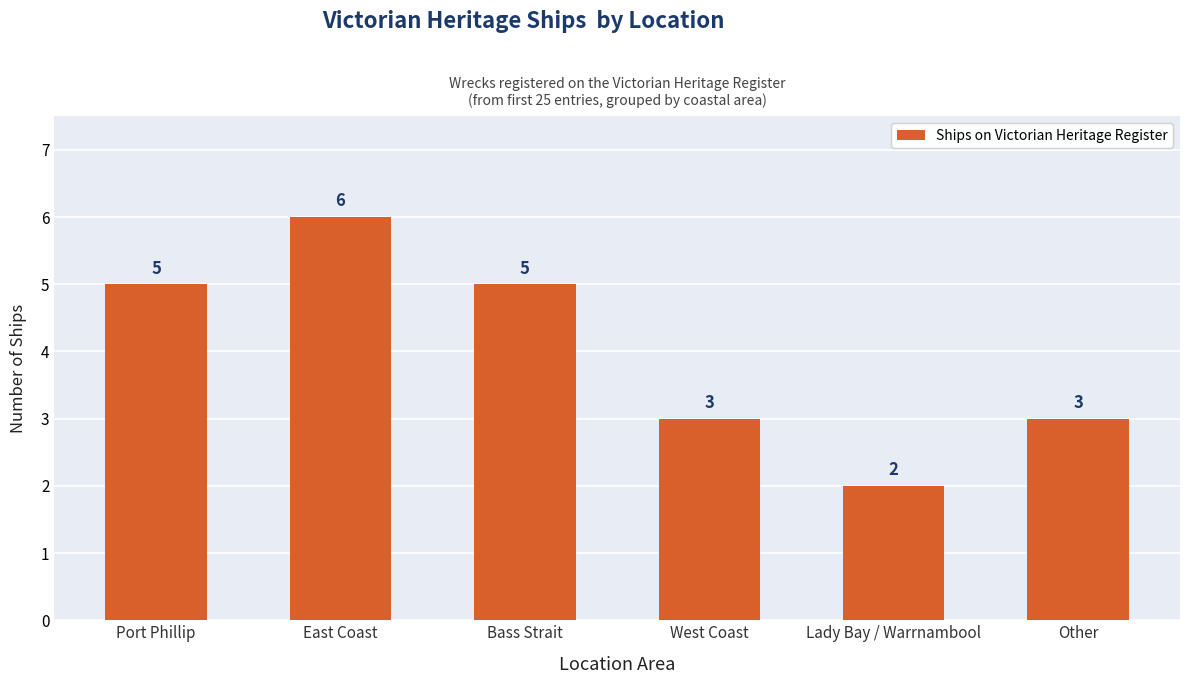

Does the chart contain any negative values?

No